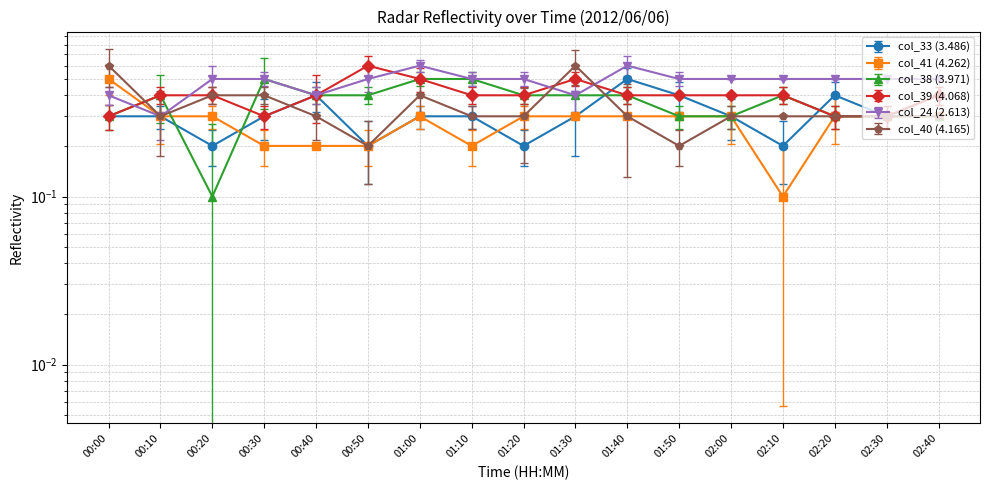

Is it true that col_24 (2.613) equals 0.5 at 01:10?

True